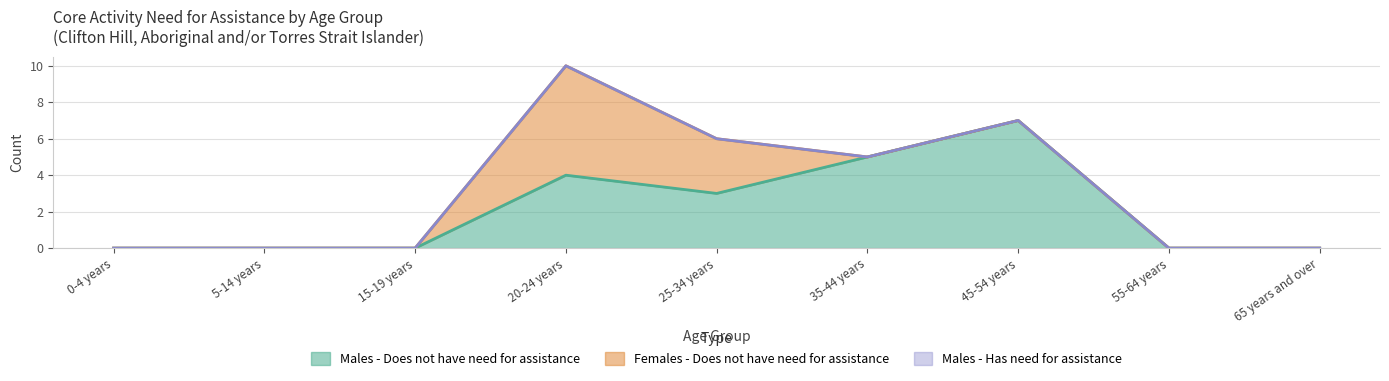

Reading left to right, extract all data points from this chart.

Males - Does not have need for assistance: 0-4 years=0	5-14 years=0	15-19 years=0	20-24 years=4	25-34 years=3	35-44 years=5	45-54 years=7	55-64 years=0	65 years and over=0
Females - Does not have need for assistance: 0-4 years=0	5-14 years=0	15-19 years=0	20-24 years=6	25-34 years=3	35-44 years=0	45-54 years=0	55-64 years=0	65 years and over=0
Males - Has need for assistance: 0-4 years=0	5-14 years=0	15-19 years=0	20-24 years=0	25-34 years=0	35-44 years=0	45-54 years=0	55-64 years=0	65 years and over=0